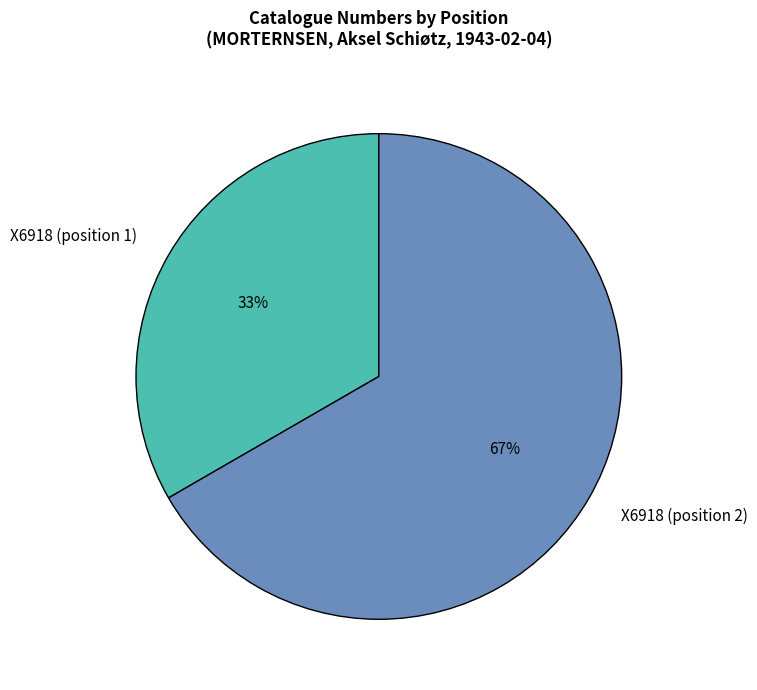

What is the ratio of the value at X6918 (position 1) to the value at X6918 (position 2)?

0.5